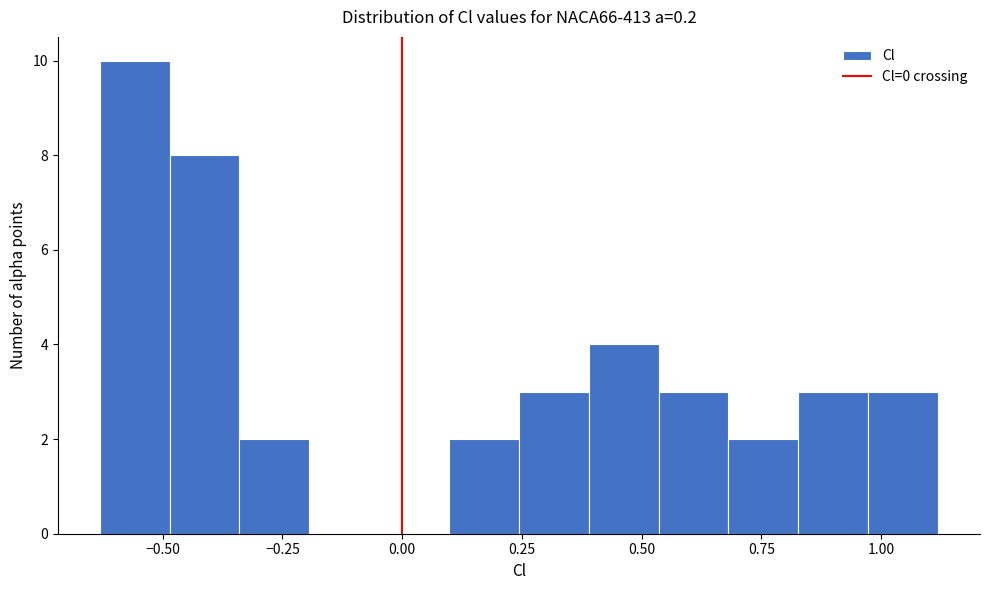

Read against the x-axis, roughly where is the centre of the tallest bar?

-0.55